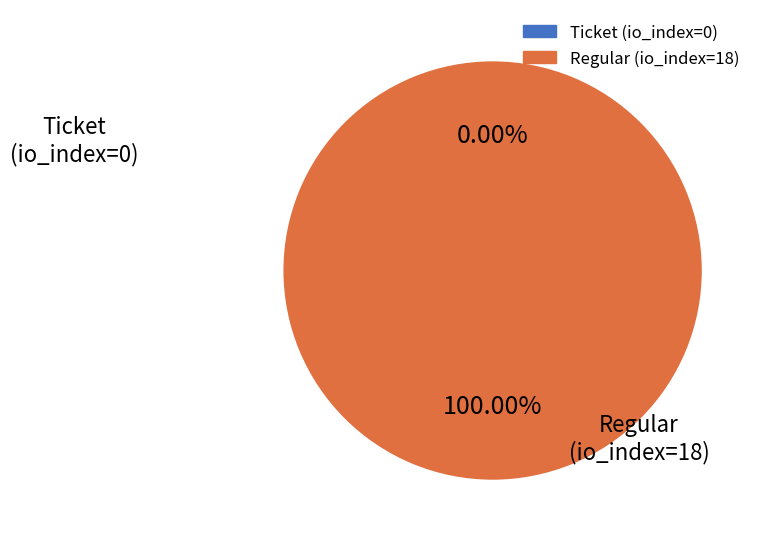

How many segments does this pie chart have?

2